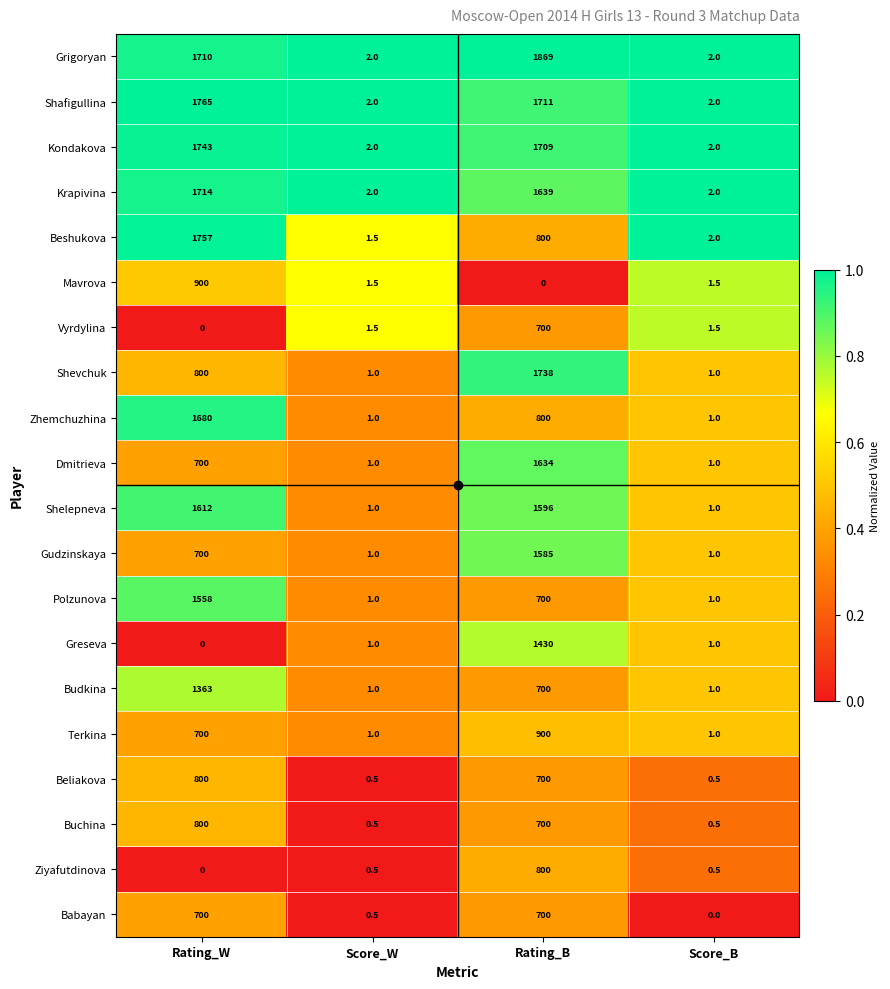

What is the sum of the Grigoryan values at Score_W and Rating_W?

1712.0